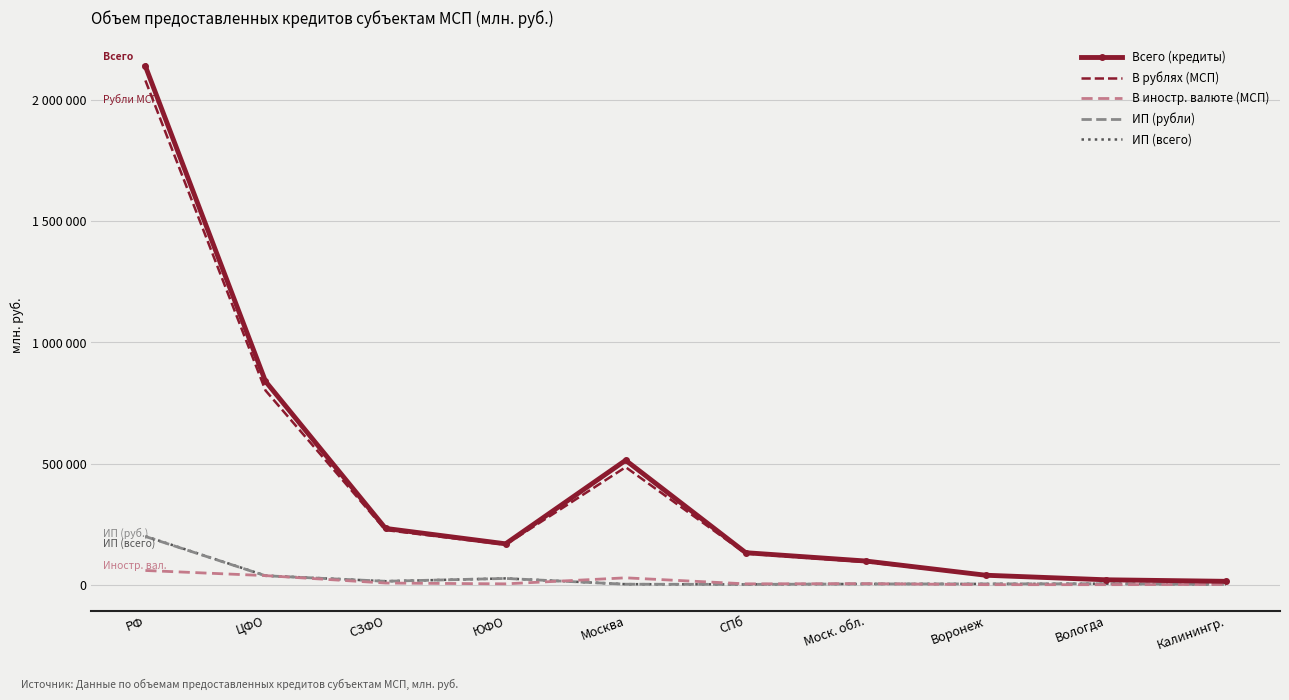

What are all the series names shown in the legend?

Всего (кредиты), В рублях (МСП), В иностр. валюте (МСП), ИП (рубли), ИП (всего)